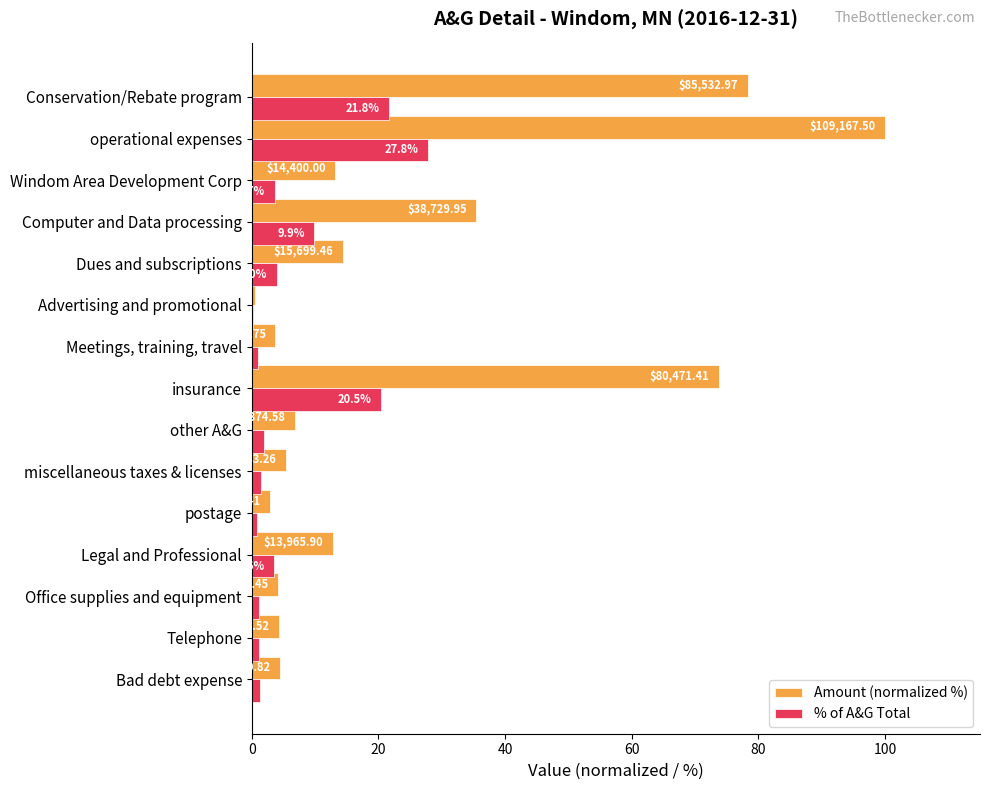

List the series in order of their peak value, highest first.

Amount (normalized %), % of A&G Total